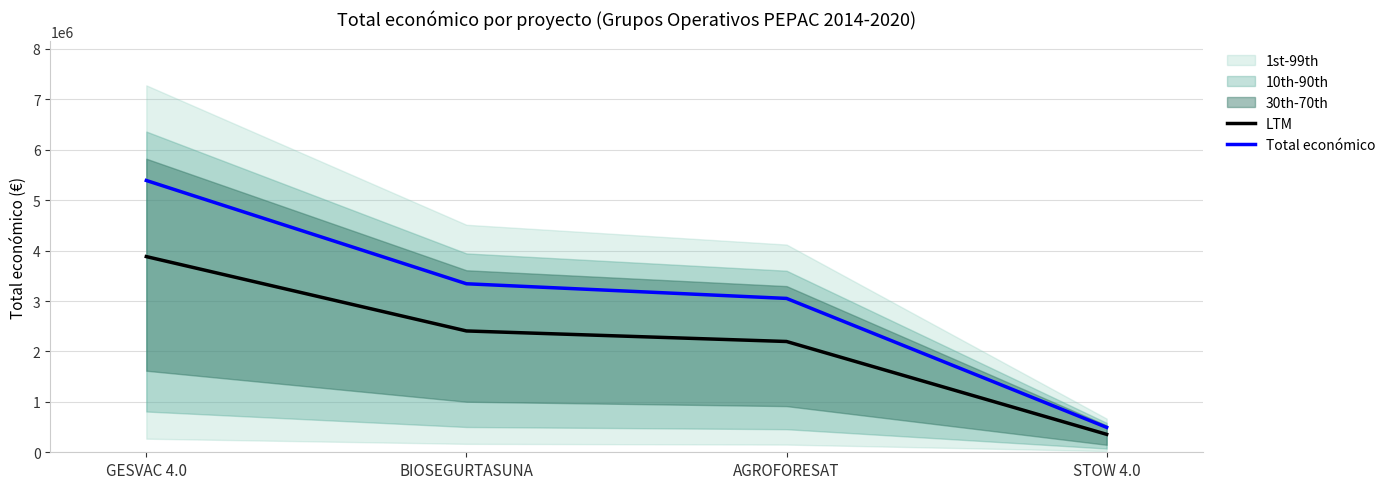

What is the sum of all Total económico values?

12278679.0